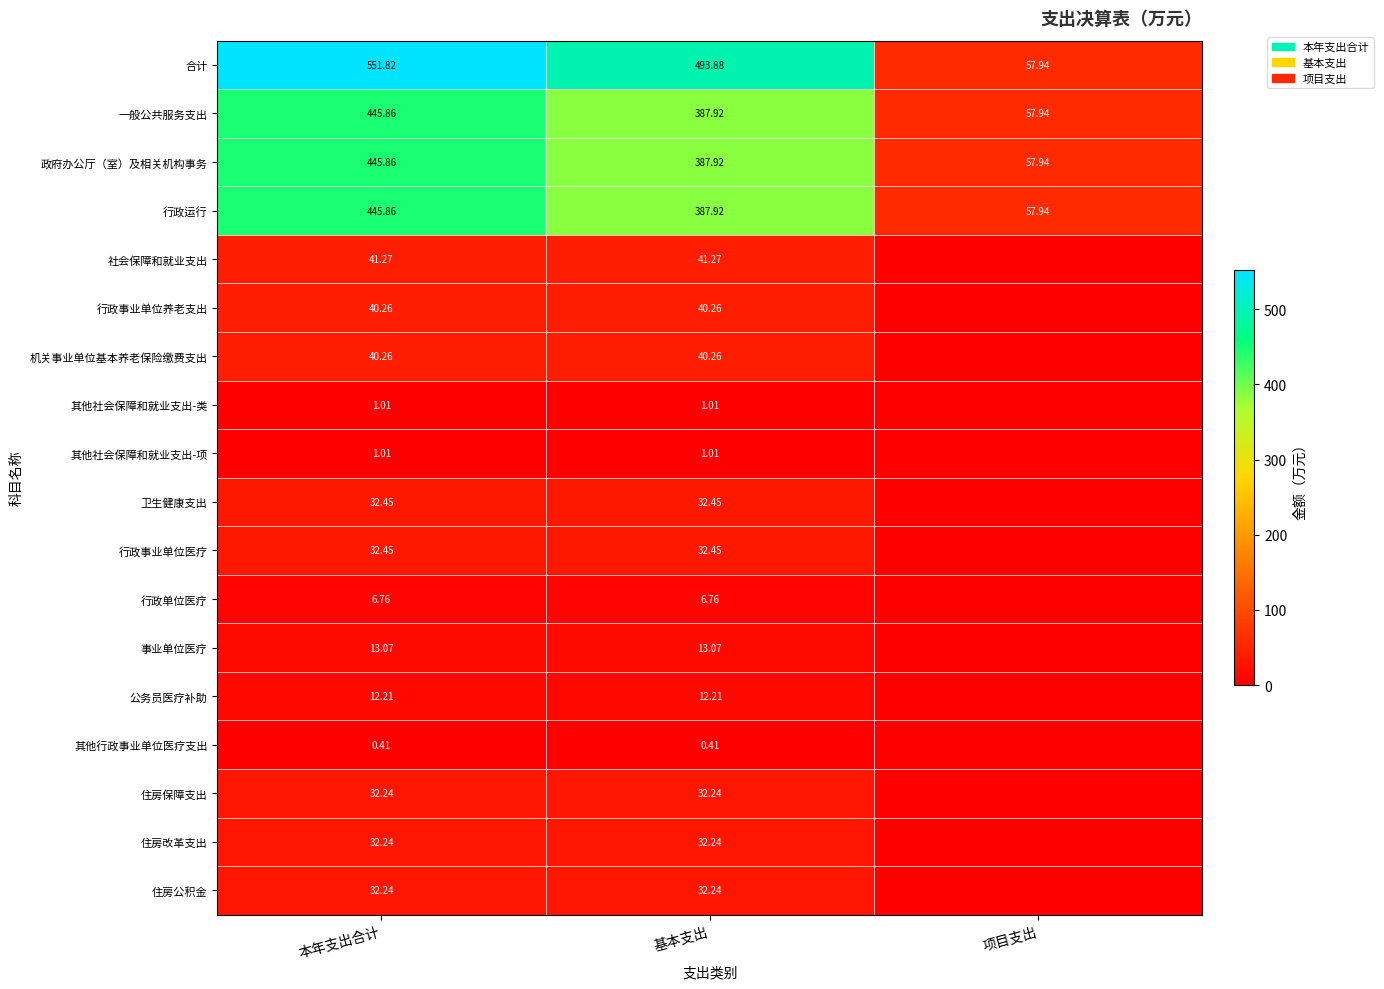

Where is 行政运行 nearest to the value 251?

基本支出